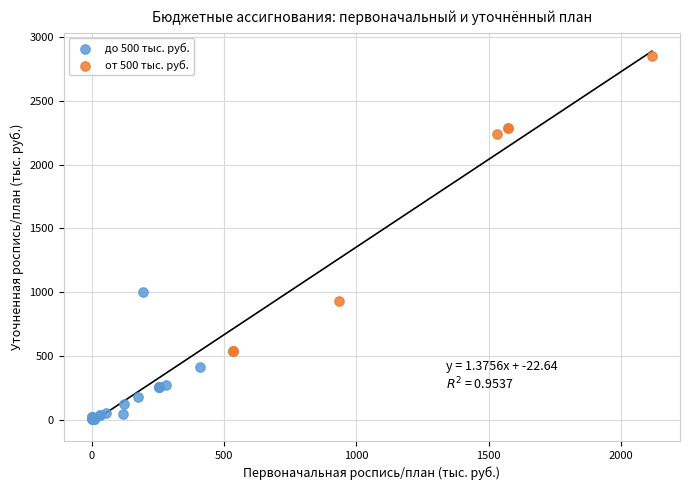

Which series reaches the minimum Y coordinate?

до 500 тыс. руб.